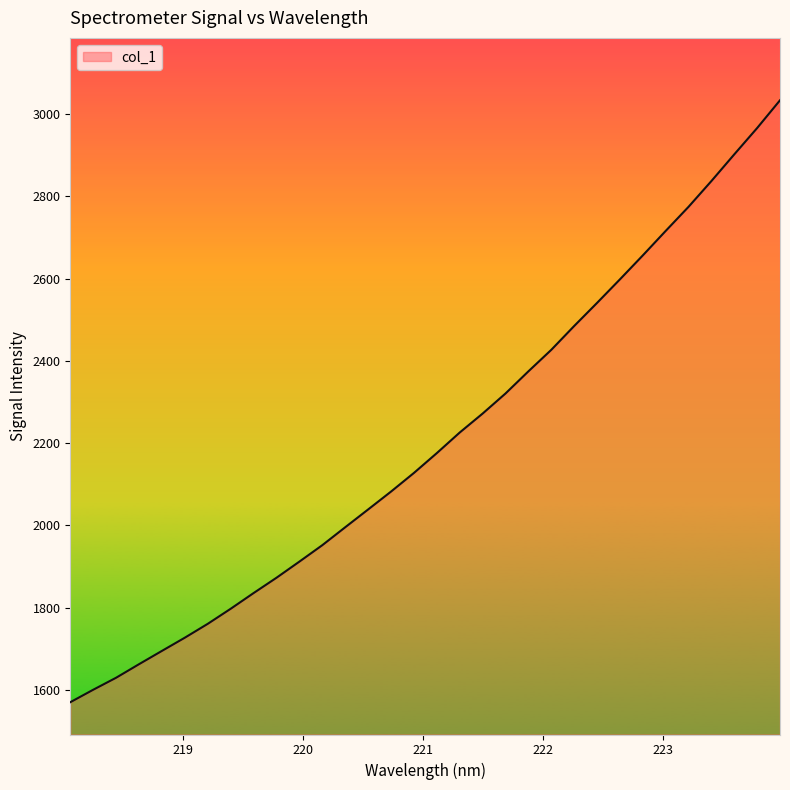

Reading left to right, list all the values displayed in this chart.

1569.9	1600.2	1629.4	1662.4	1694.7	1726.9	1760.5	1797.2	1835.3	1872.6	1911.8	1951.8	1995.3	2038.6	2082.1	2127.4	2175.6	2225.6	2271.7	2320.5	2374.3	2426.6	2484.5	2540.7	2597.9	2656.2	2715.7	2774.3	2837.0	2901.9	2965.9	3033.4